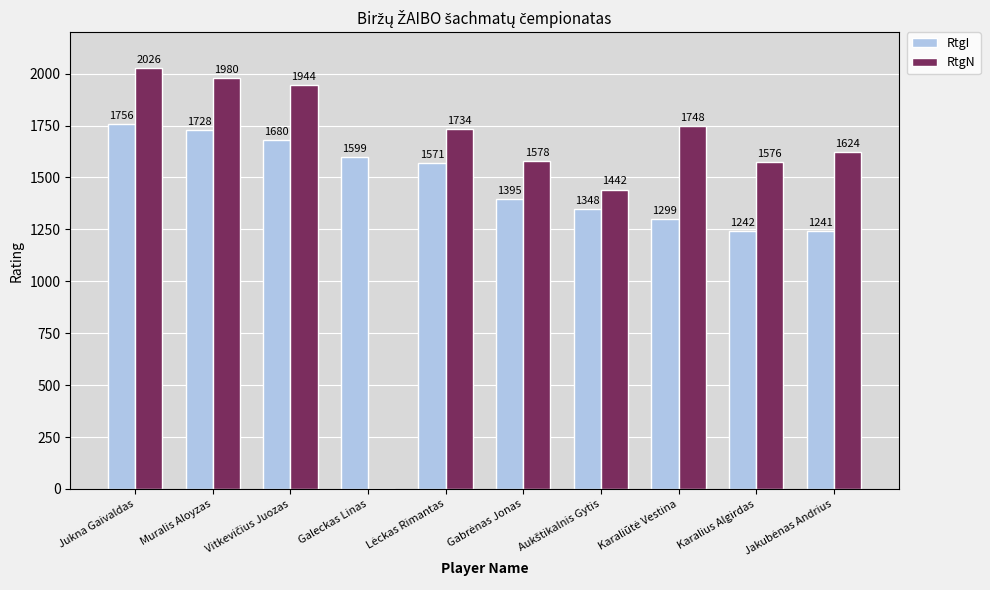

What are all the series names shown in the legend?

RtgI, RtgN